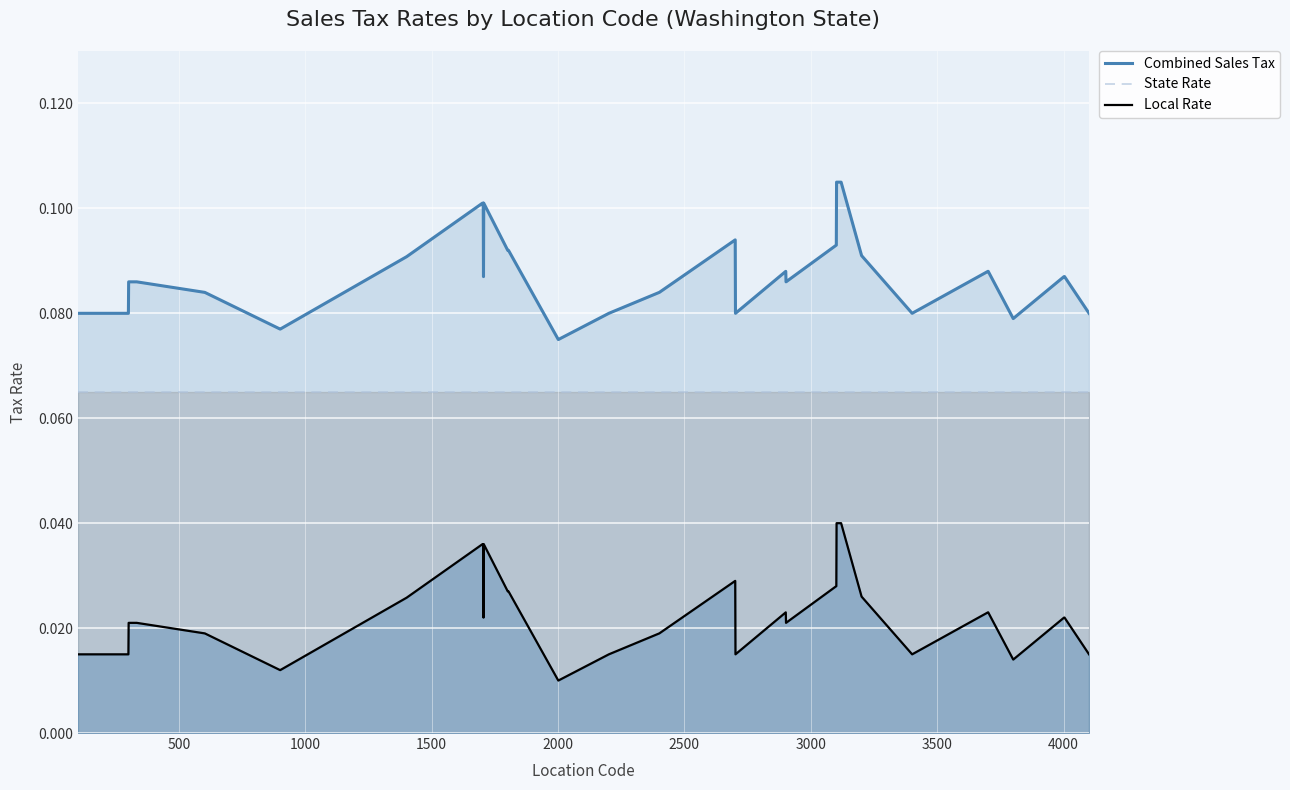

List the series in order of their peak value, lowest first.

Local Rate, State Rate, Combined Sales Tax